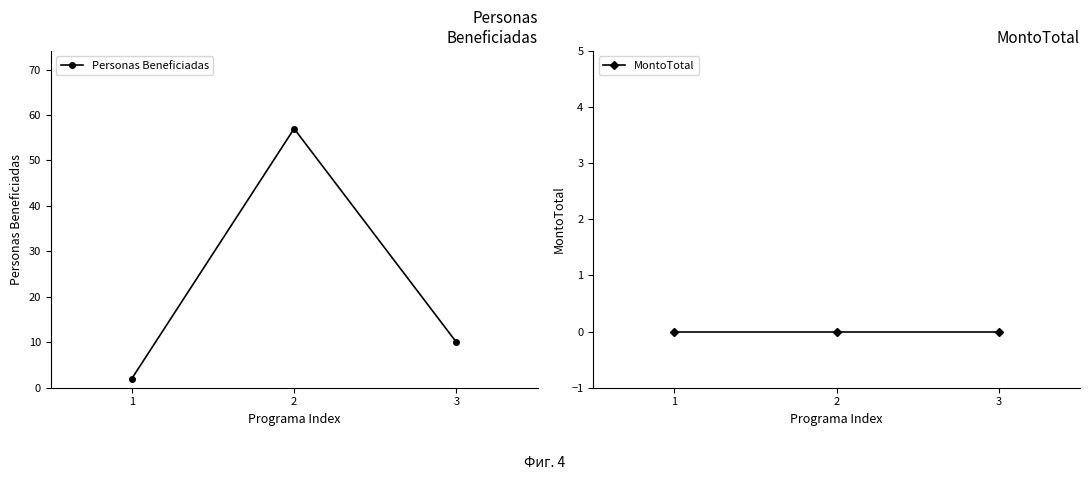

Rank the categories by MontoTotal value from highest to lowest.

1, 2, 3